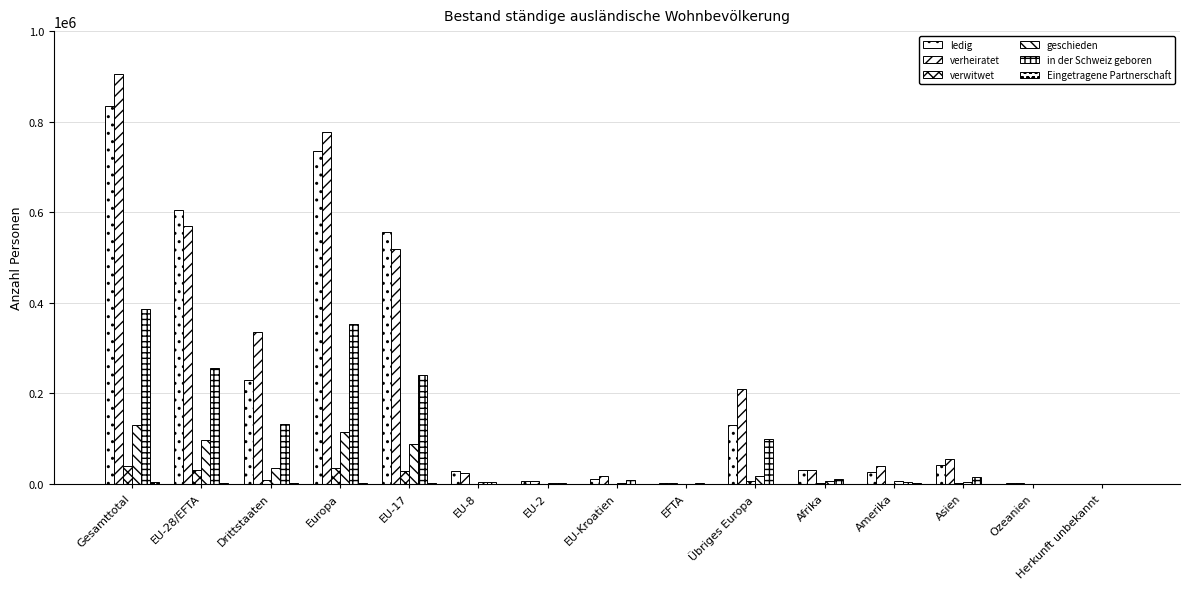

How many distinct data groups are displayed?

6